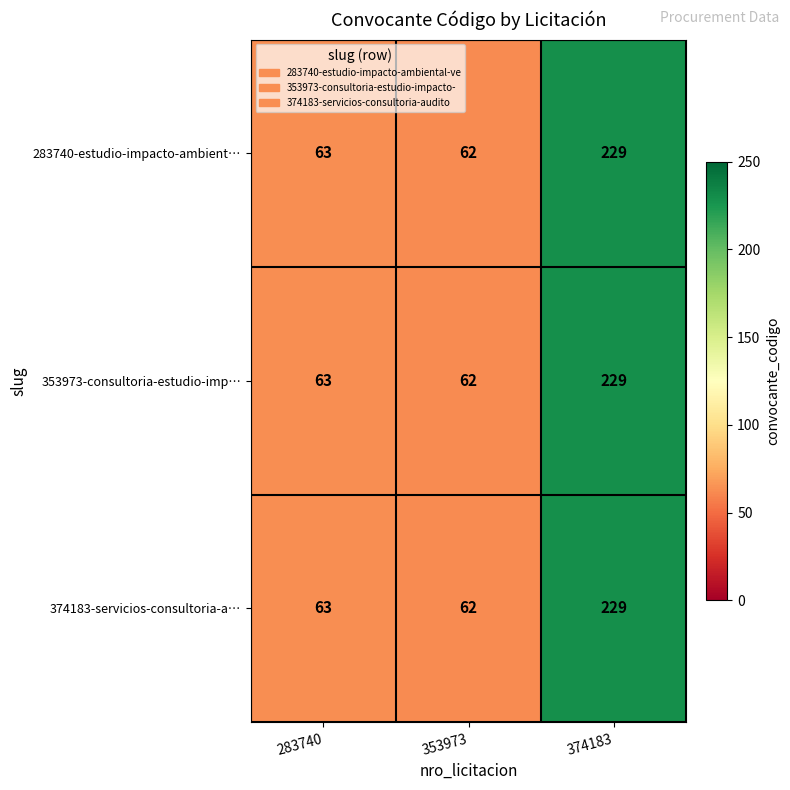

Is it true that 283740-estudio-impacto-ambient… equals 229 at 374183?

True